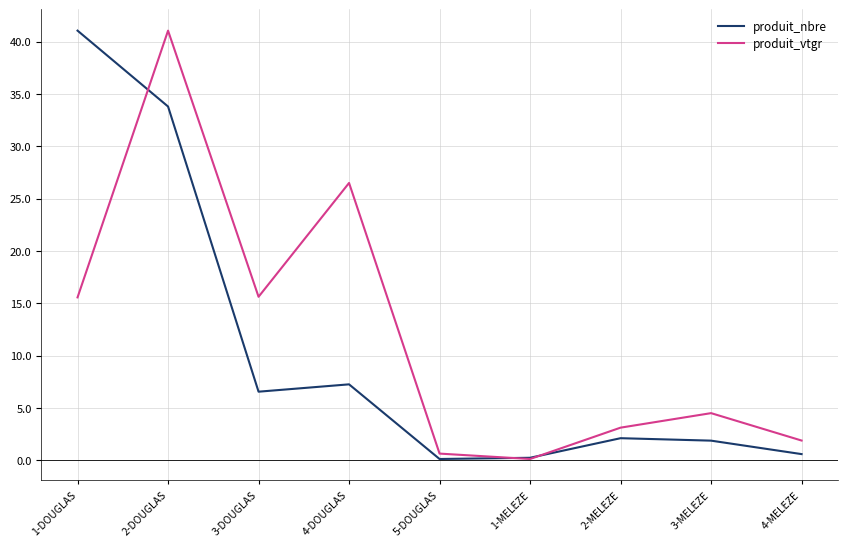

What are all the series names shown in the legend?

produit_nbre, produit_vtgr